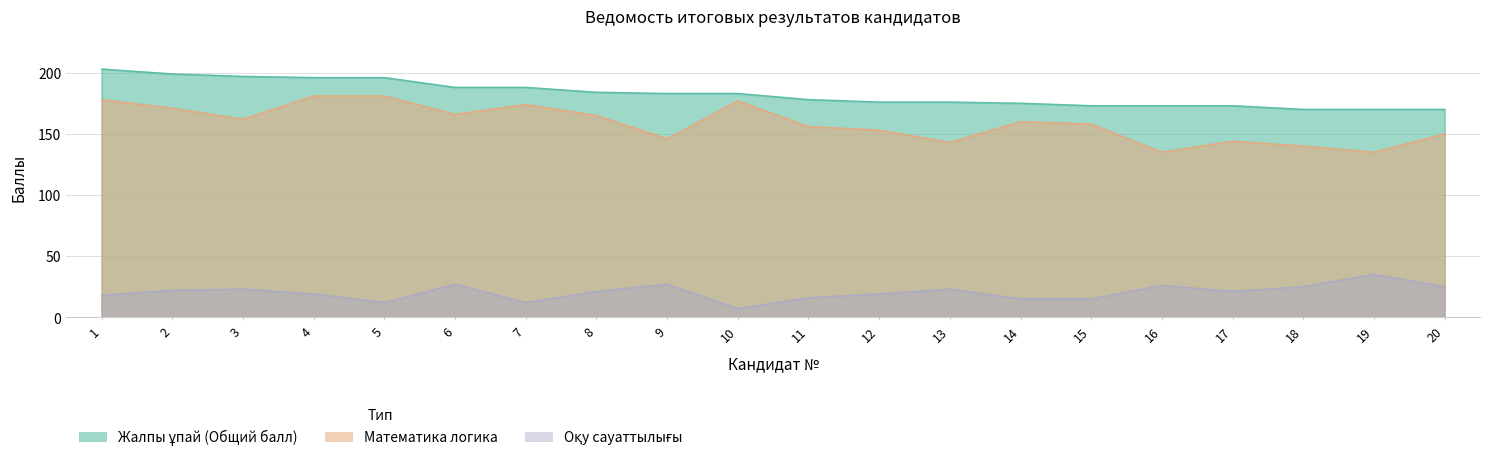

True or false: Жалпы ұпай (Общий балл) and Оқу сауаттылығы cross at least once.

False